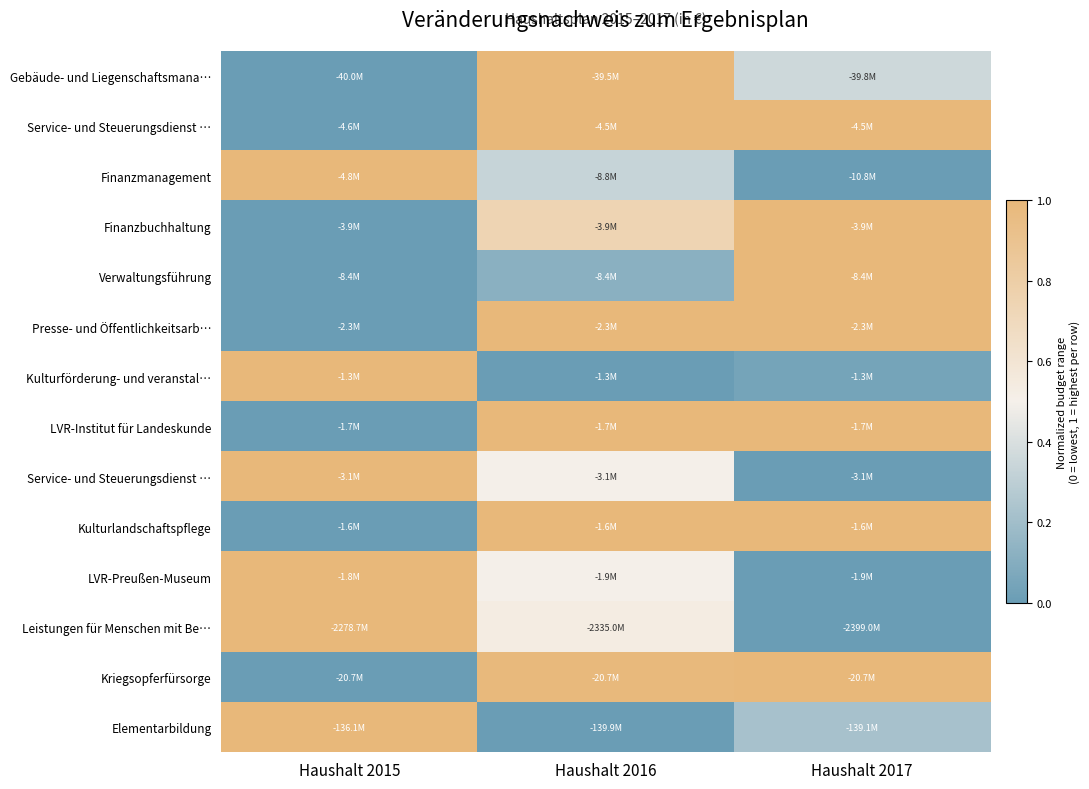

What is the difference between the highest and lowest values at Haushalt 2016?

1.0